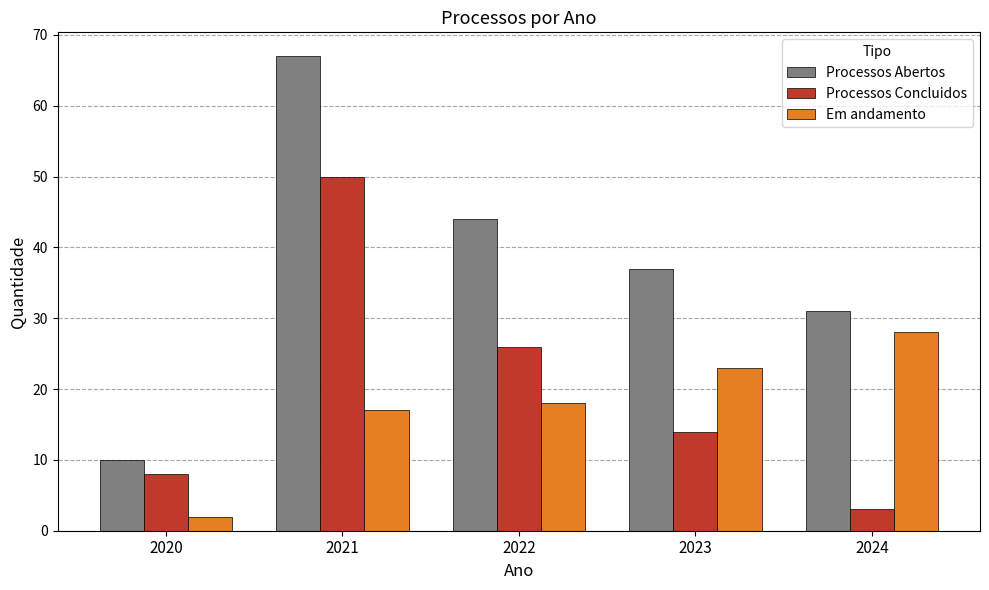

Rank the series by their maximum value, from lowest to highest.

Em andamento, Processos Concluidos, Processos Abertos